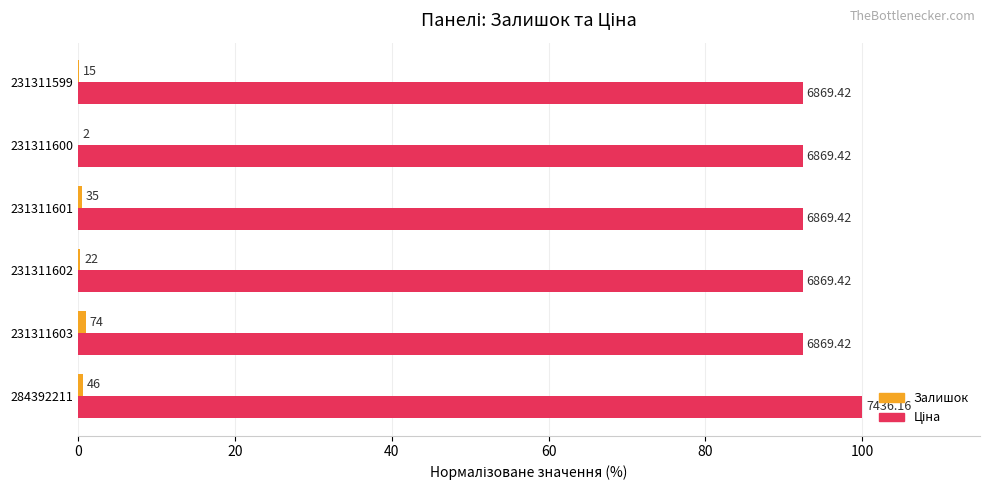

Are the bars horizontal?

Yes